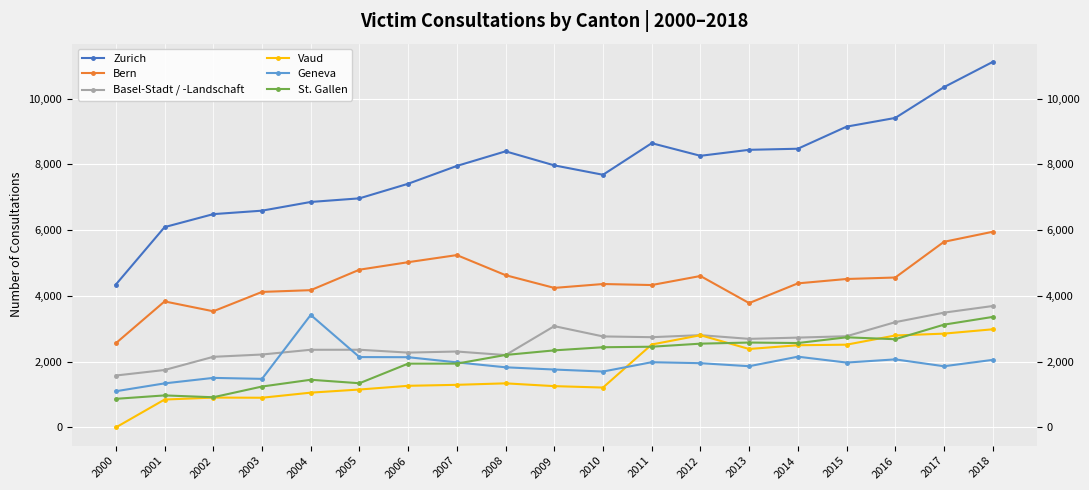

In Geneva, how many points are lower than both neighbors (excluding endpoints)?

5